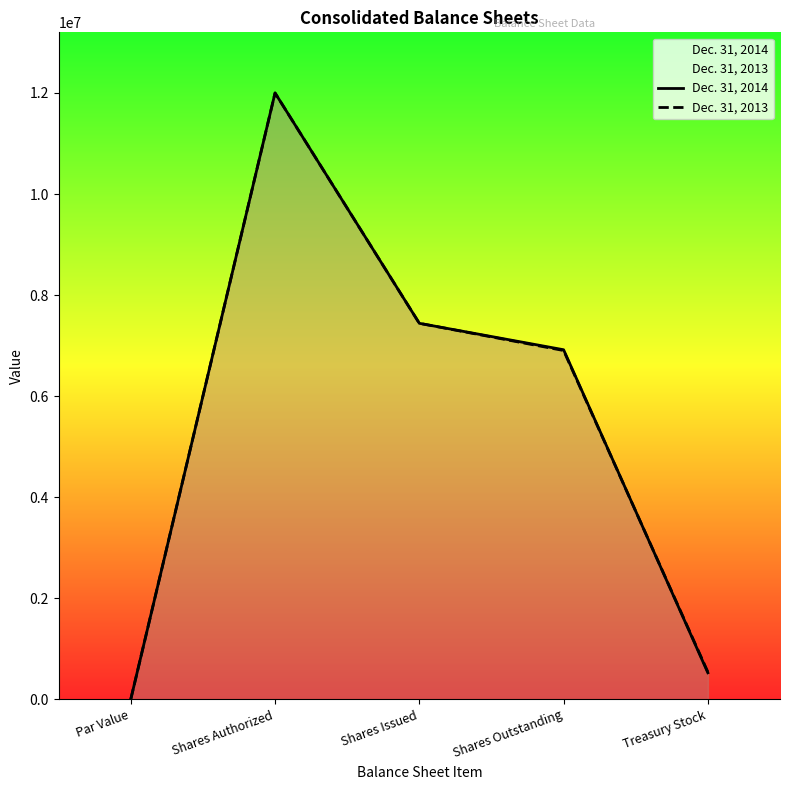

What is the smallest value displayed?

1